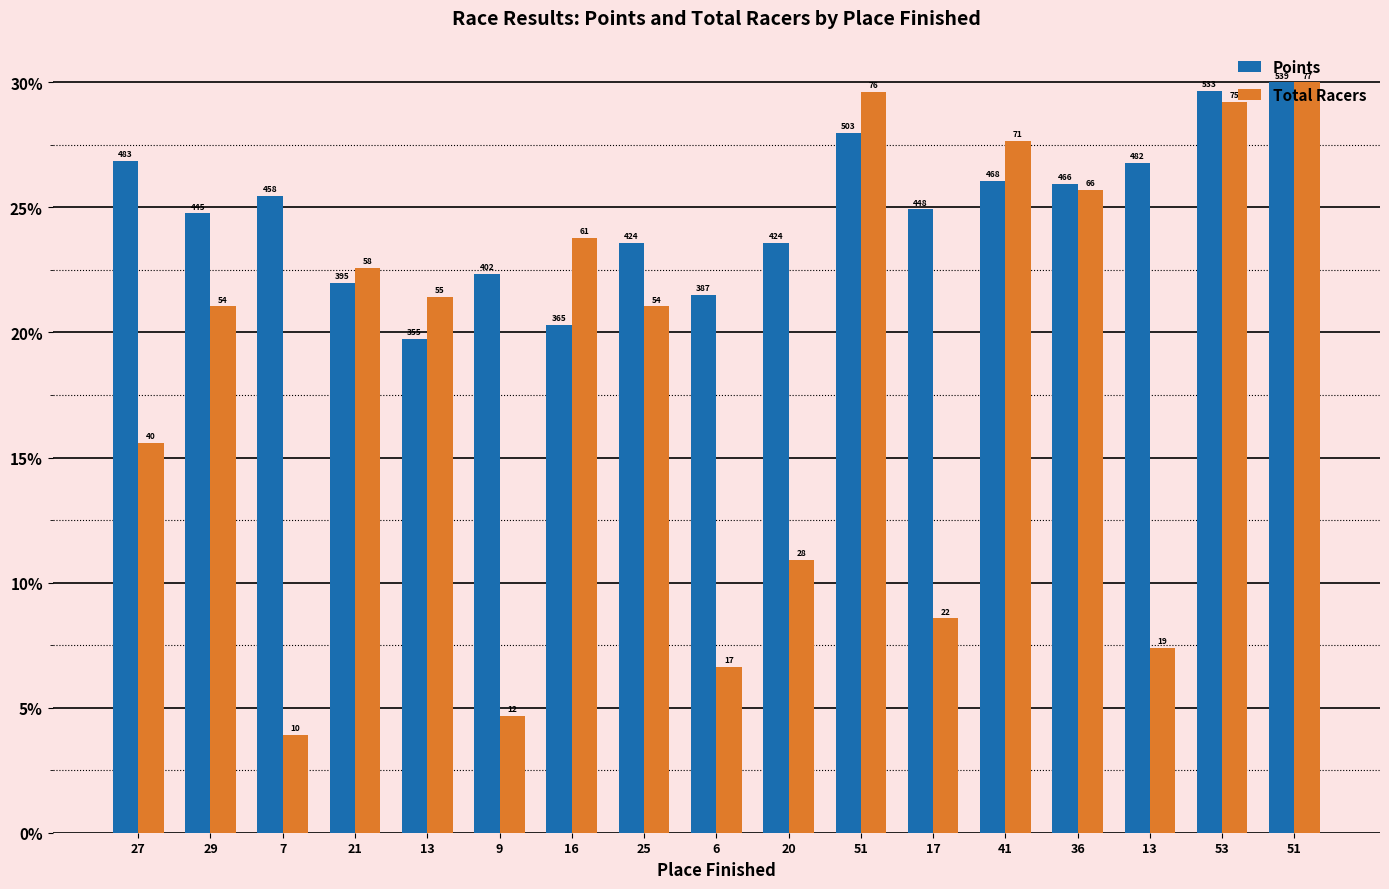

How many bars are there in total?

34